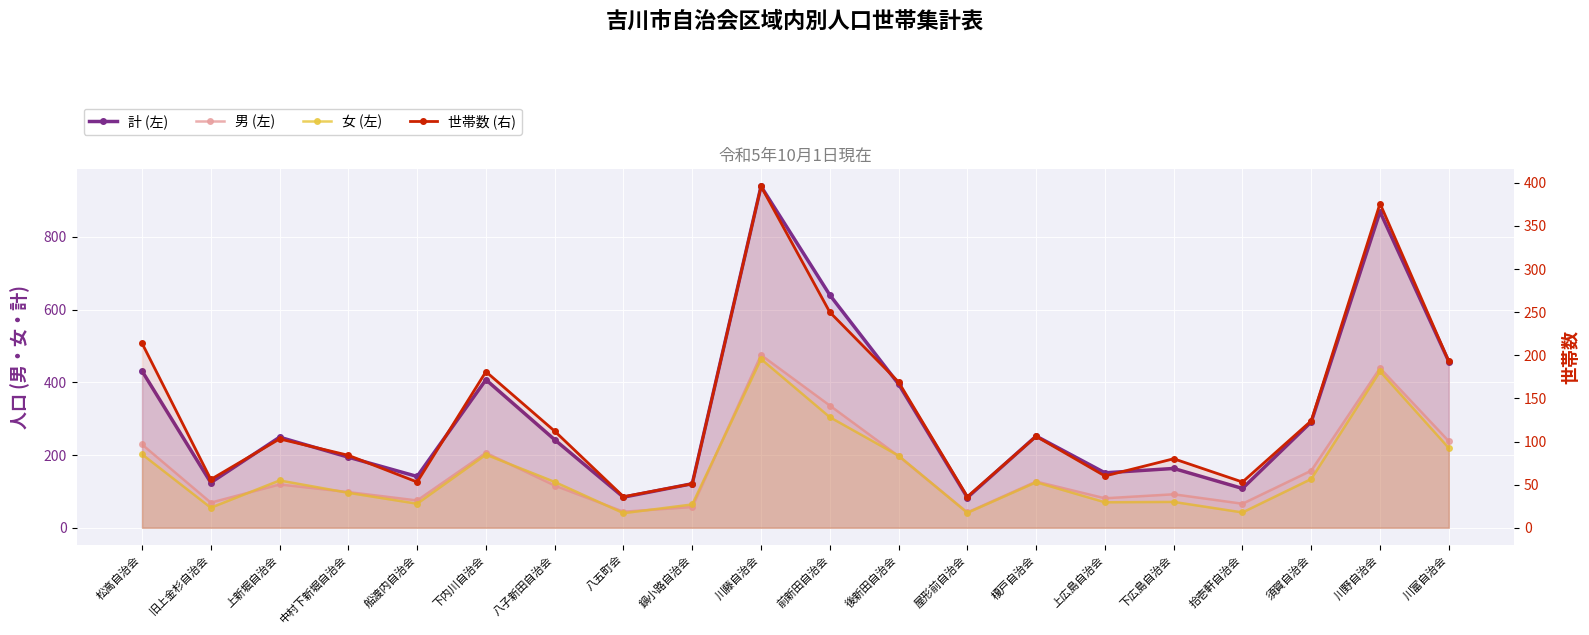

What is the label of the 18th point from the right?

上新堀自治会